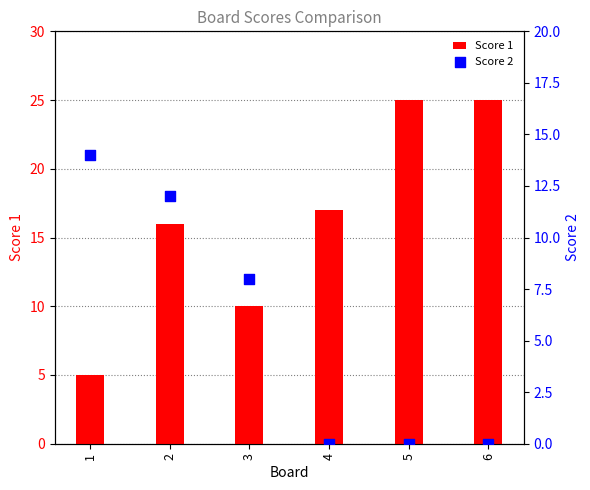

What are all the series names shown in the legend?

Score 1, Score 2